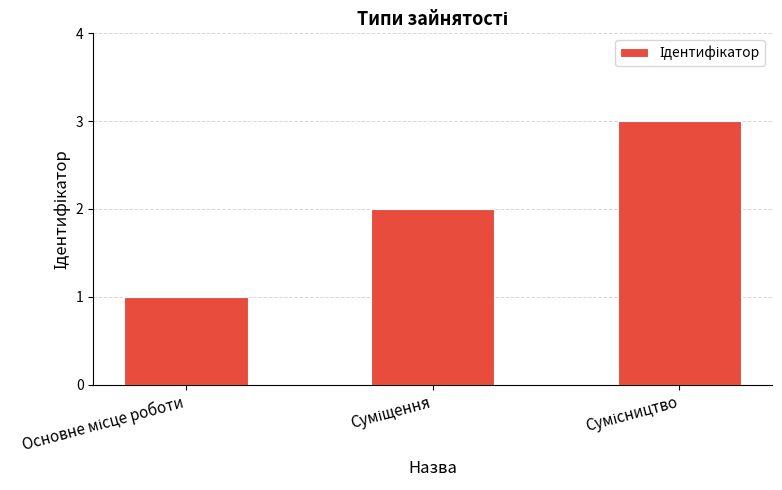

What is the sum of all values?

6